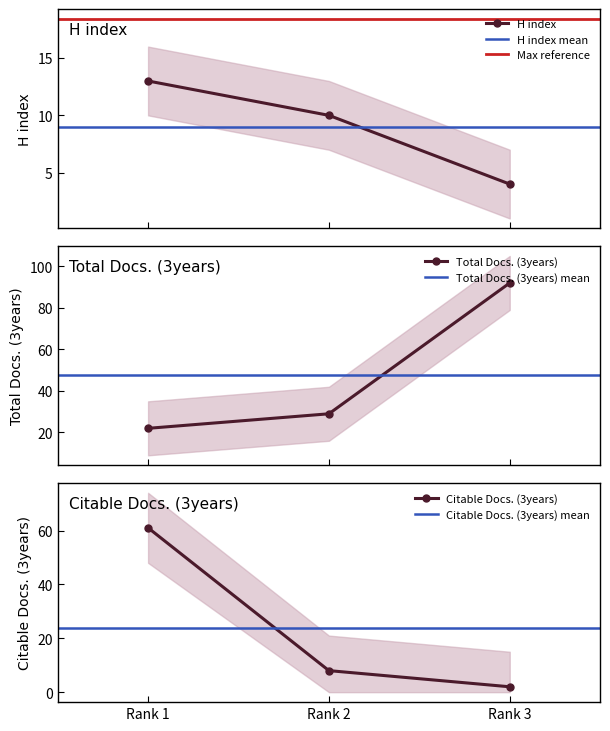

Is it true that Citable Docs. (3years) equals 2 at Rank 3?

True